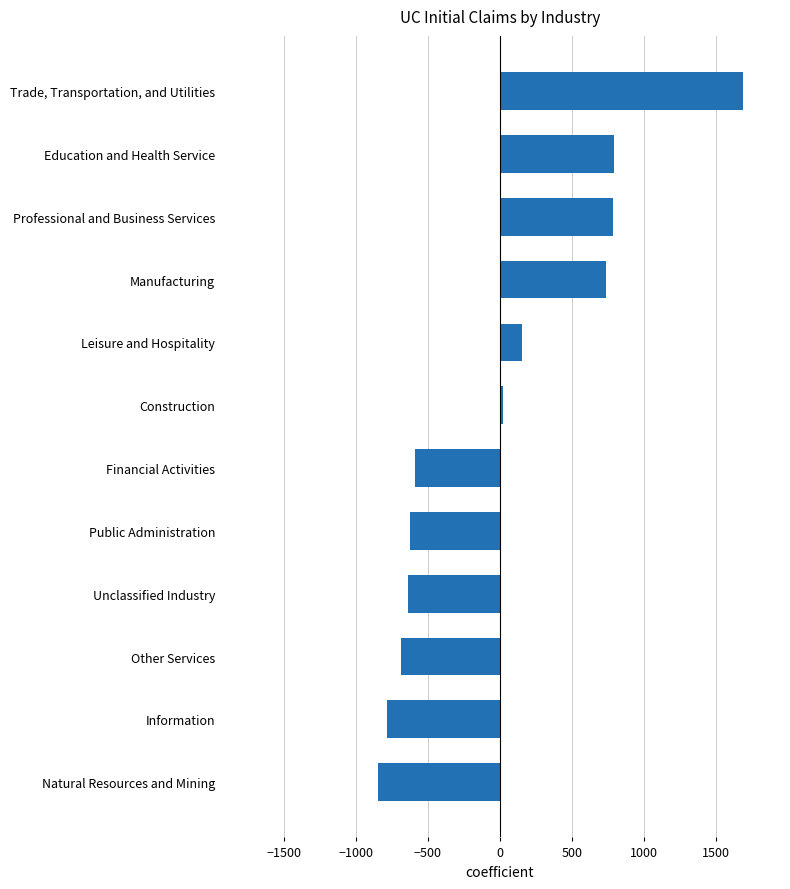

Does the chart contain stacked bars?

No